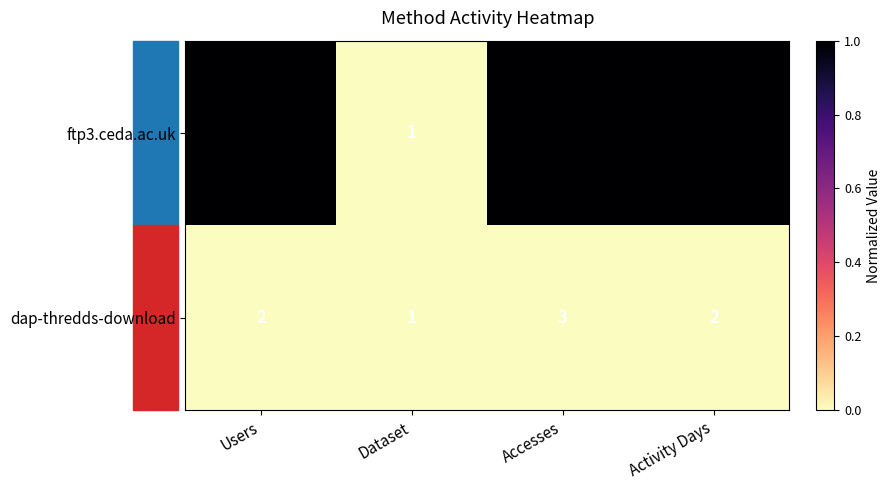

What is the highest value of the dap-thredds-download series?

3